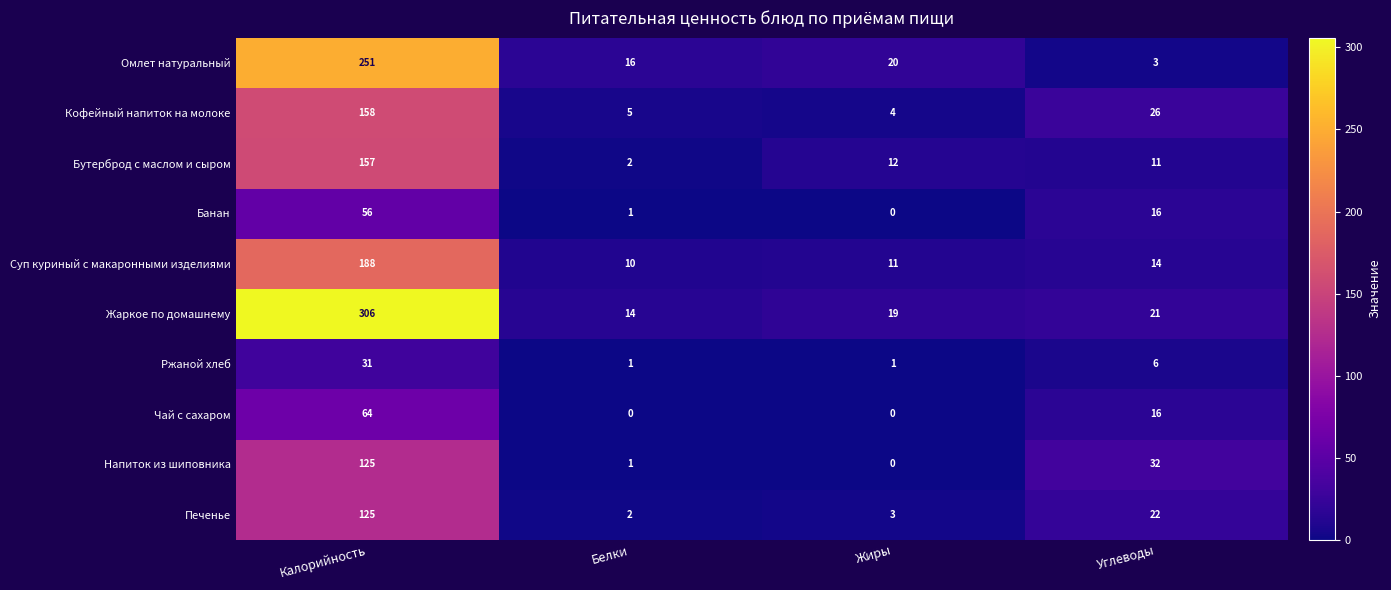

Between Белки and Жиры, which series saw the biggest shift?

Бутерброд с маслом и сыром